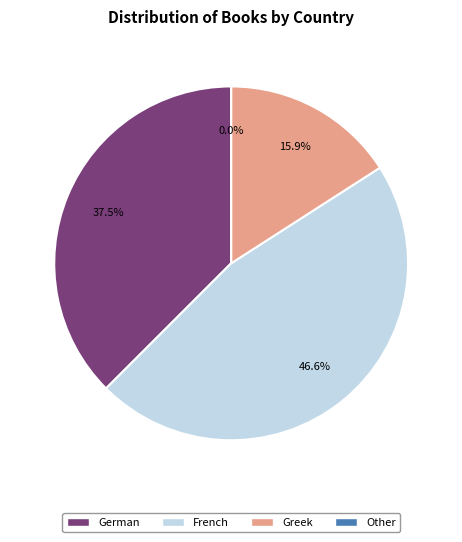

How many slices are in this pie chart?

4